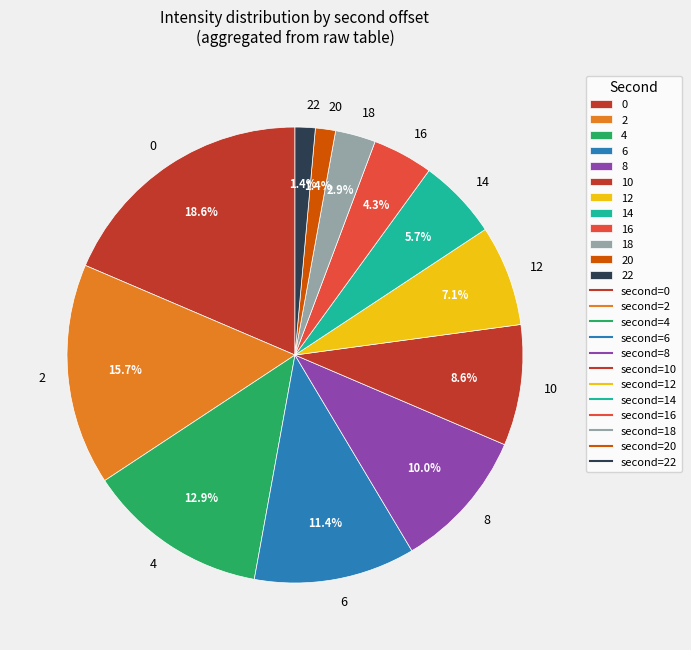

To the nearest percent, what percentage of the pie is 22?

1%